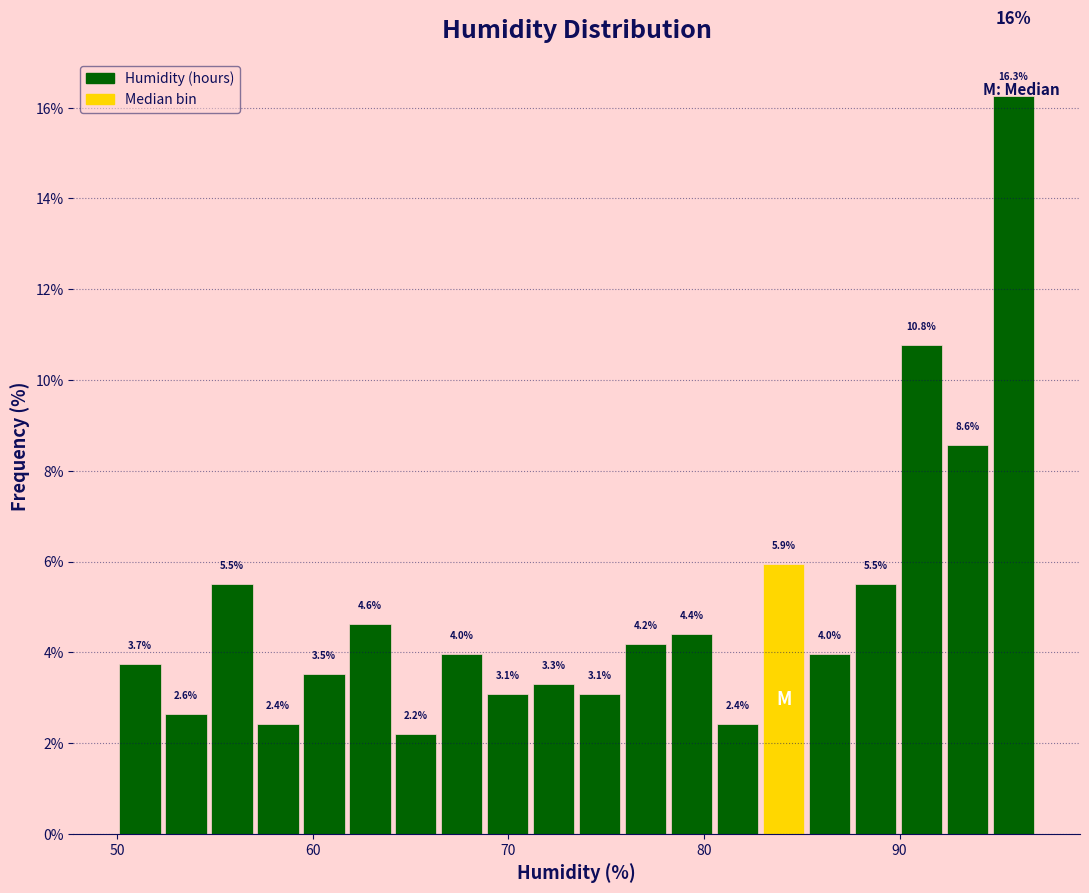

Read against the x-axis, roughly where is the centre of the tallest bar?

96